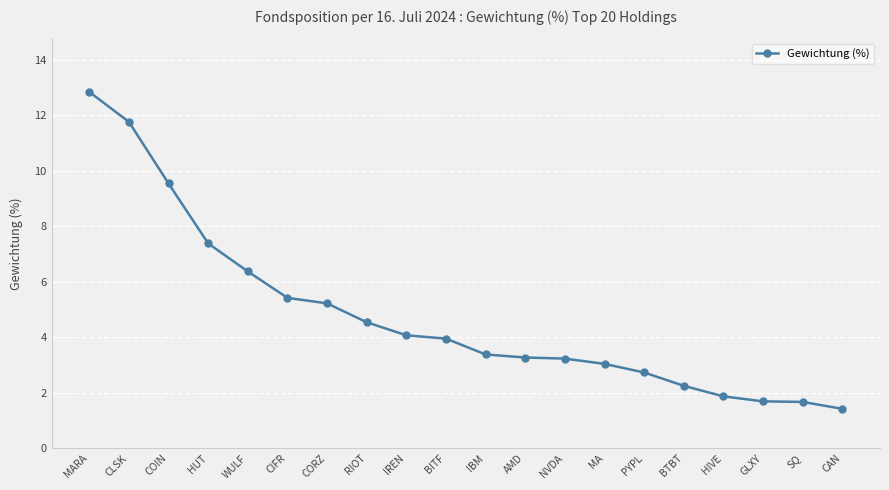

What is the difference between the maximum and minimum values?

11.4